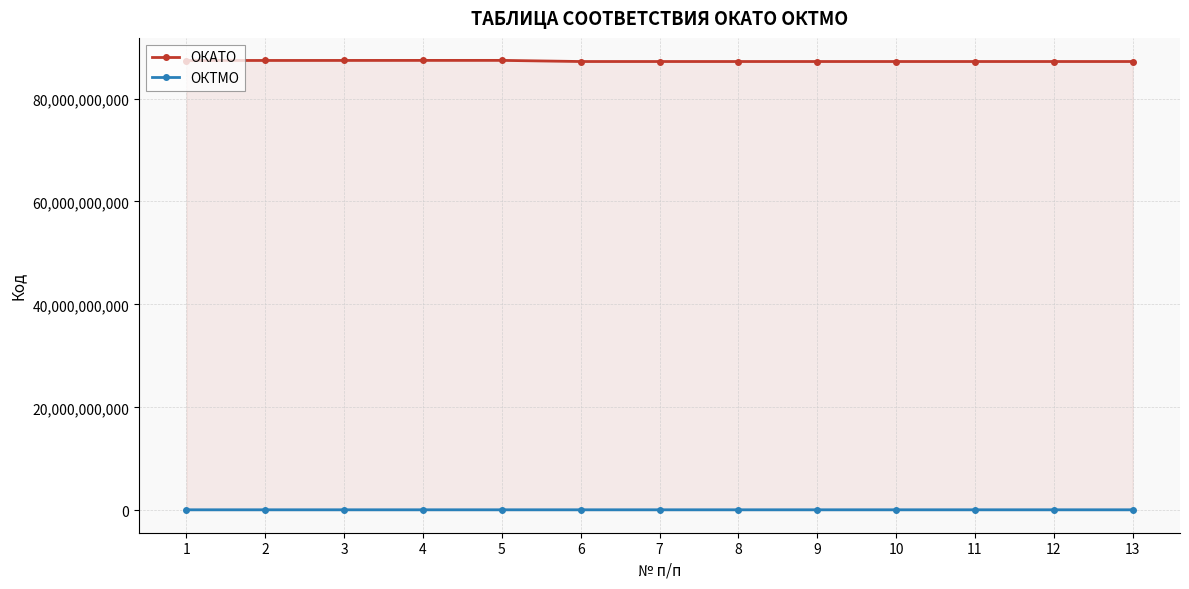

Which series has the largest total across all categories?

ОКАТО